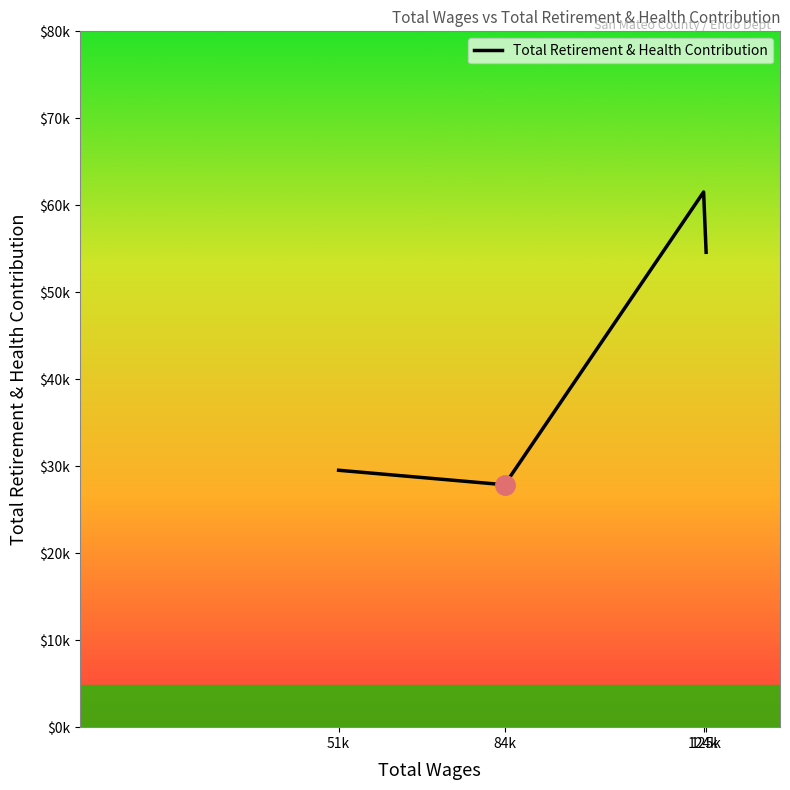

Does the chart have visible grid lines?

No